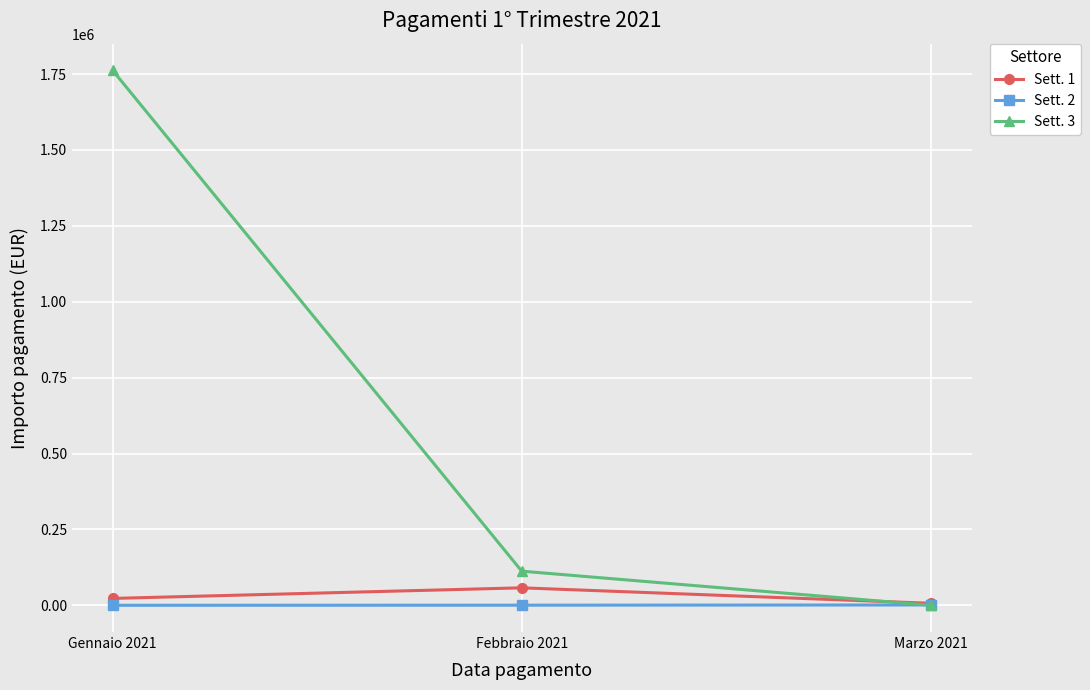

What is the maximum value shown in the chart?

1762005.9